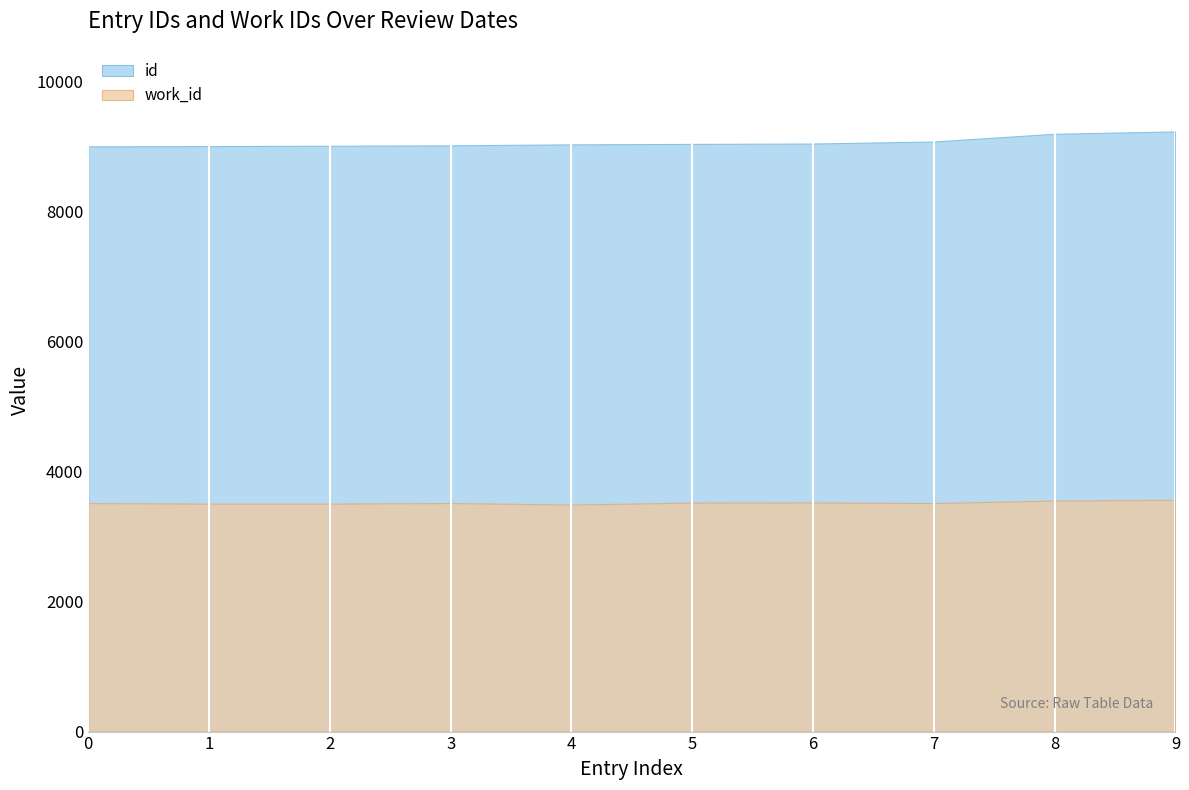

The value of id at 0 is 9001. True or false?

True